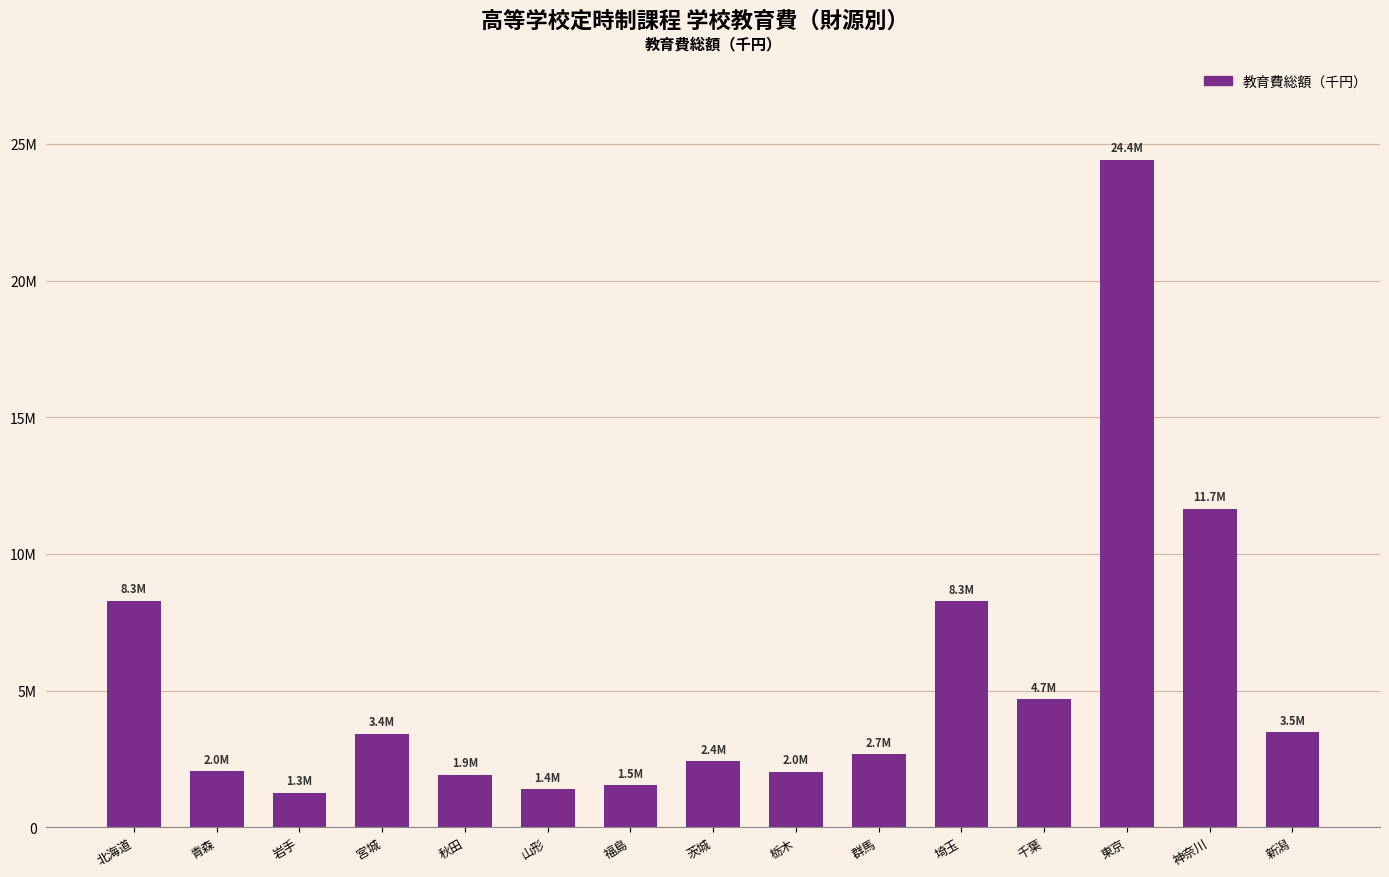

Are the bars horizontal?

No